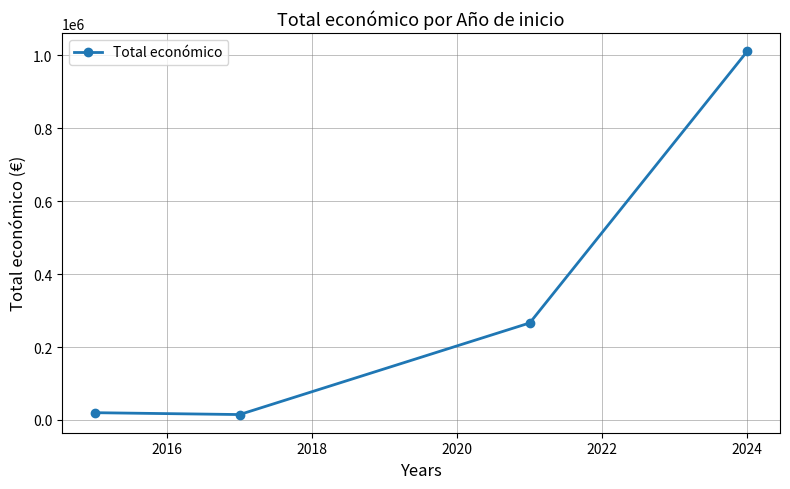

How many lines are shown in the chart?

1